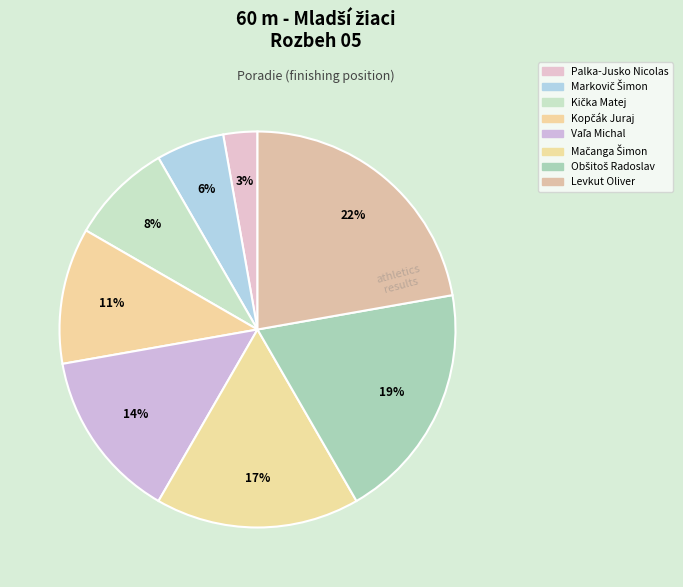

To the nearest percent, what portion does Mačanga Šimon represent?

17%